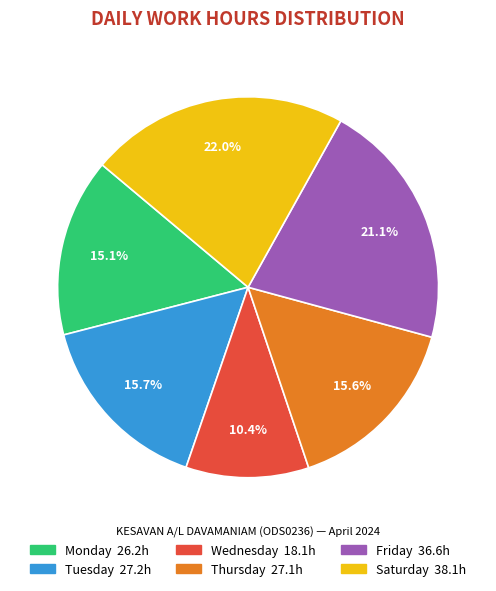

Does any single category account for the majority?

No